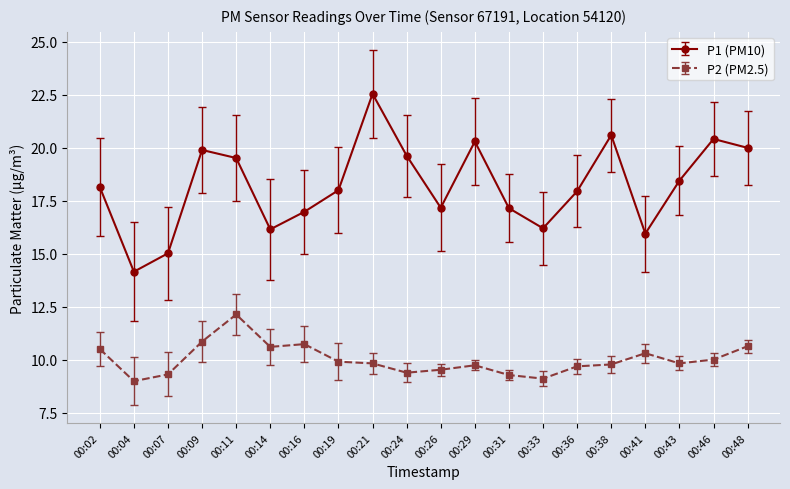

Which category has the highest value in the P1 (PM10) series?

00:21